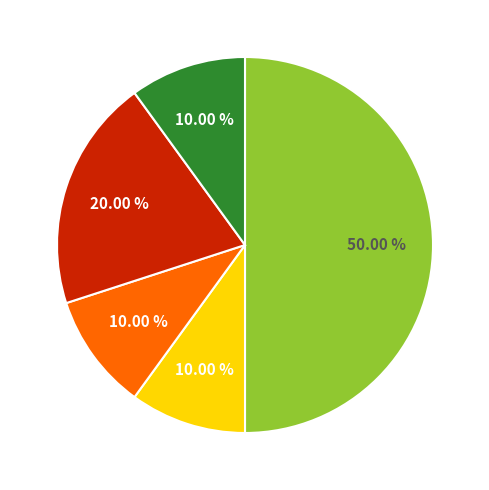

How many segments does this pie chart have?

5